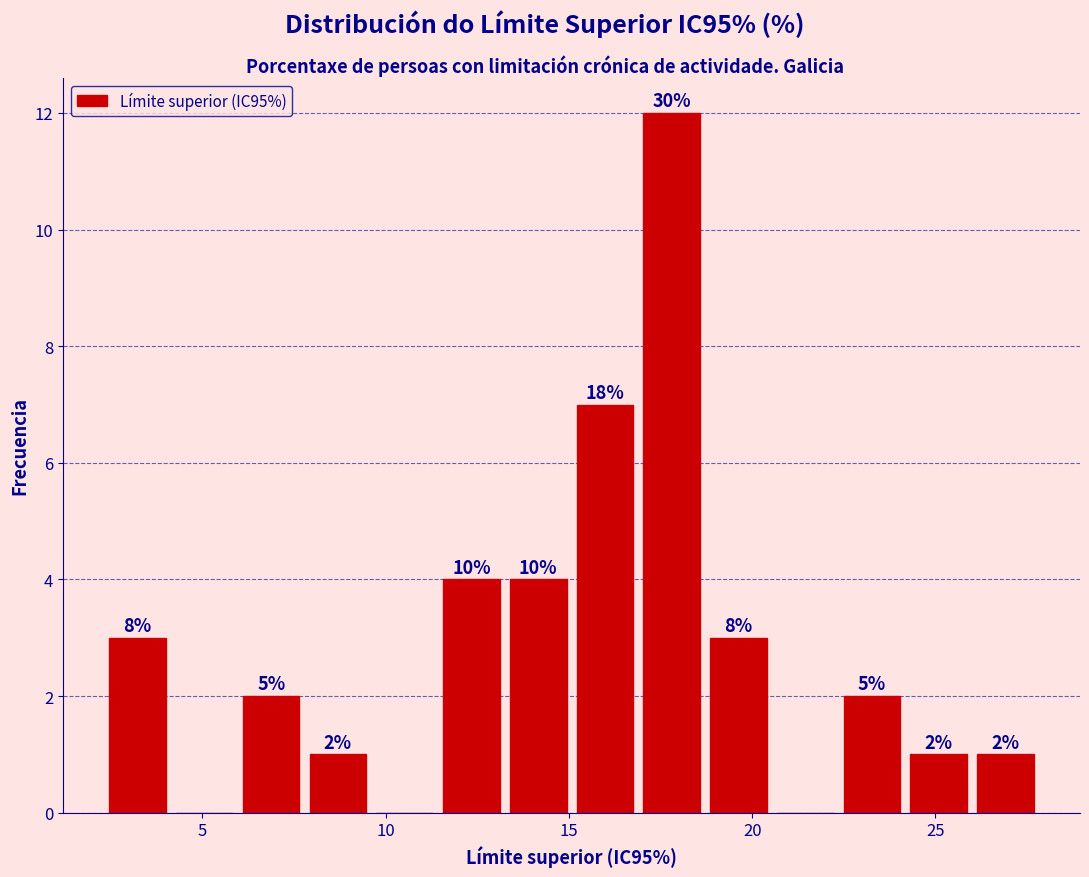

Around what value on the x-axis is the tallest bar? Give the approximate position of its centre, as read against the axis.

18.0